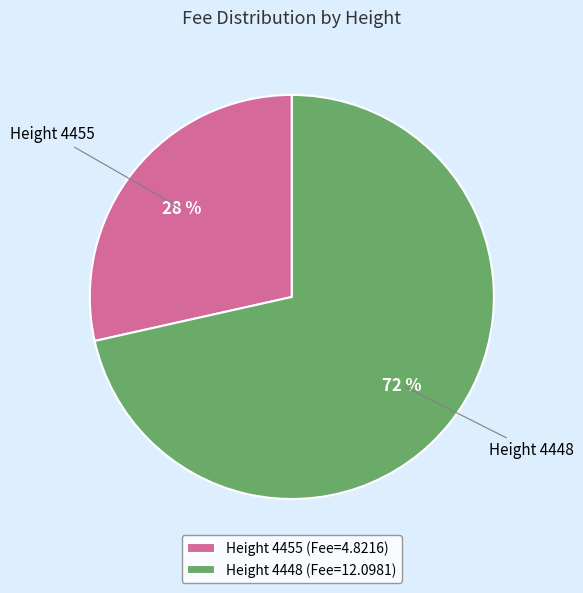

The Height 4448 (Fee=12.0981) slice represents 72% of the pie. True or false?

True